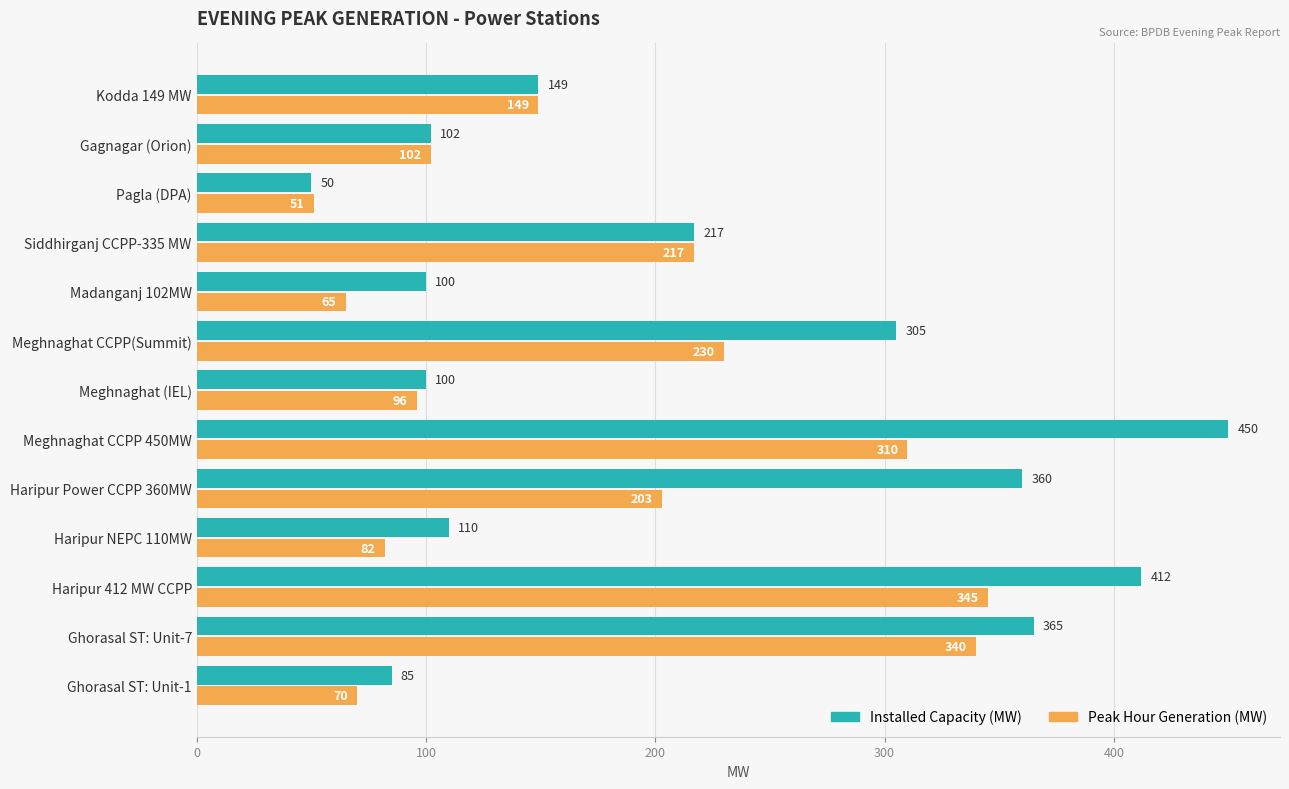

At which label does Peak Hour Generation (MW) reach its peak?

Haripur 412 MW CCPP